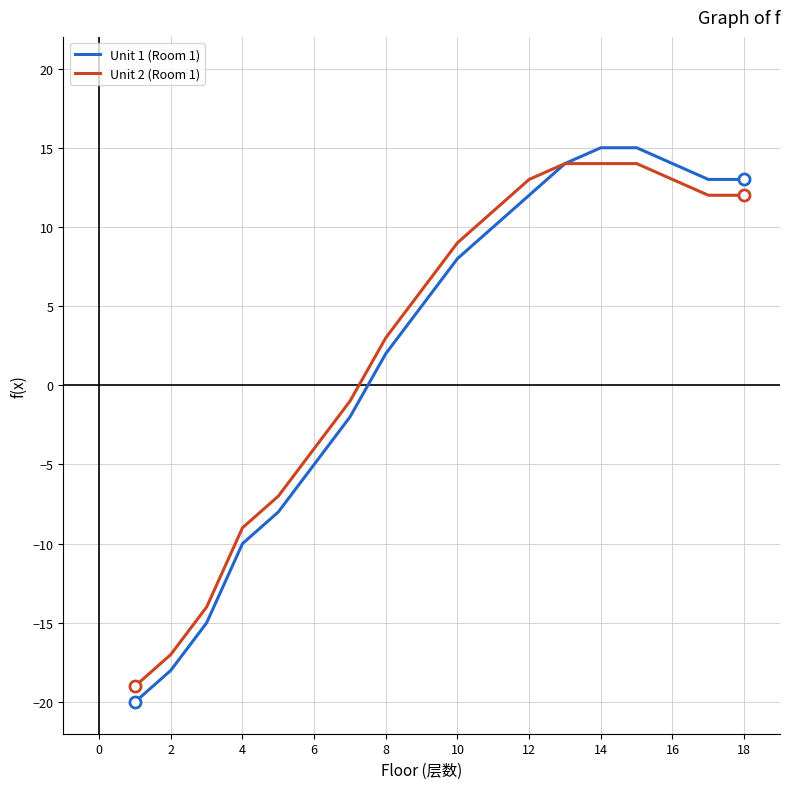

Which series has the largest range (max minus min)?

Unit 1 (Room 1)